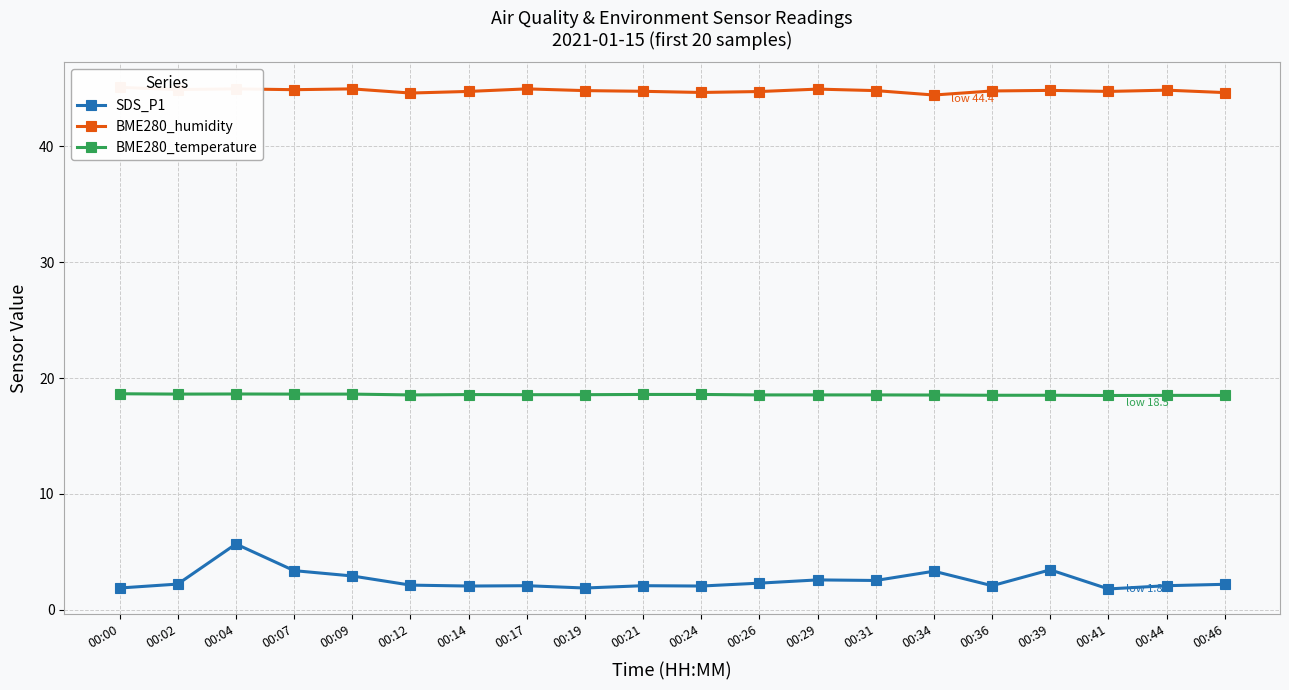

True or false: SDS_P1 has more than 1 points higher than both neighbors.

True